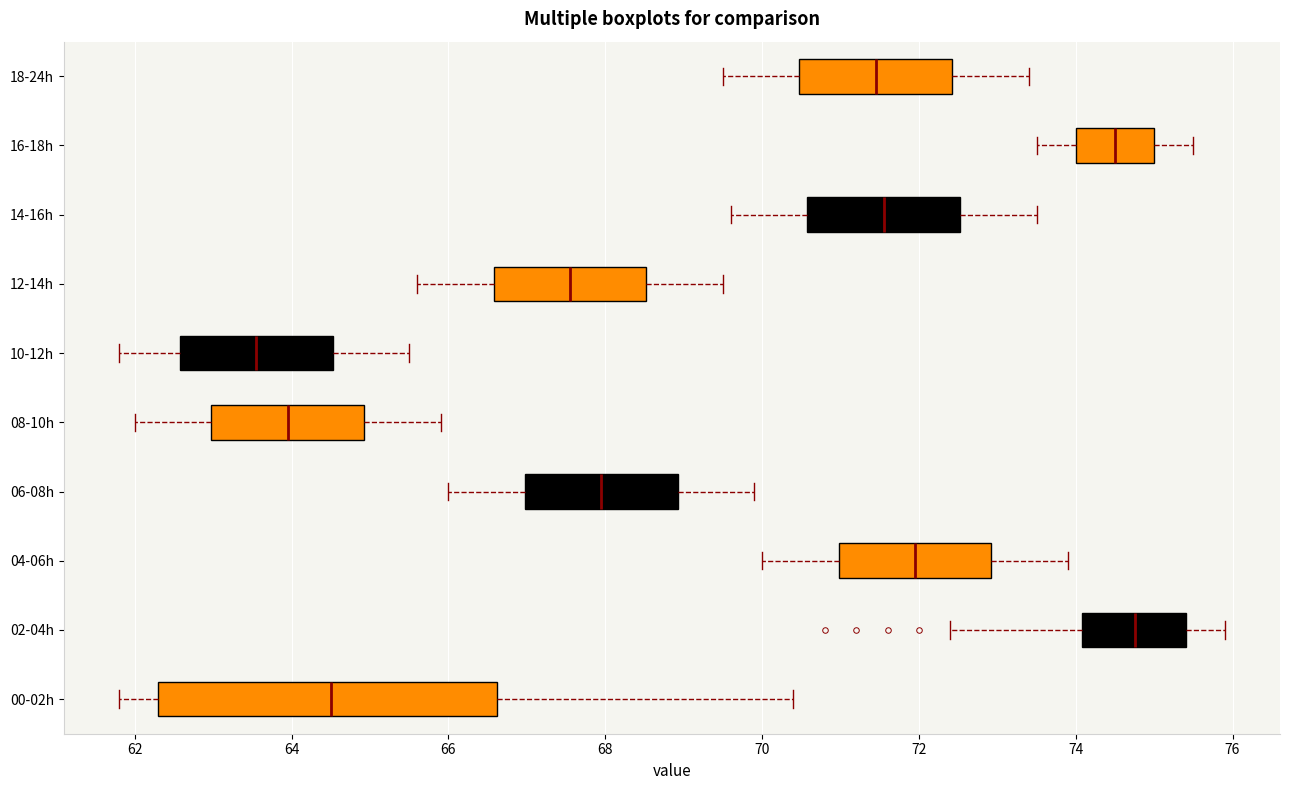

Reading bottom to top, read every box against the x-axis: the position of its median line, the range the box covers, and the ends of its whiskers. The values are not printed on the chart, so give them approximately, as read against the axis.

00-02h: median 64.6, box 62.4 to 66.6, whiskers 61.8 to 70.4
02-04h: median 74.8, box 74.0 to 75.4, whiskers 72.4 to 76.0
04-06h: median 72.0, box 71.0 to 73.0, whiskers 70.0 to 74.0
06-08h: median 68.0, box 67.0 to 69.0, whiskers 66.0 to 70.0
08-10h: median 64.0, box 63.0 to 65.0, whiskers 62.0 to 66.0
10-12h: median 63.6, box 62.6 to 64.6, whiskers 61.8 to 65.6
12-14h: median 67.6, box 66.6 to 68.6, whiskers 65.6 to 69.6
14-16h: median 71.6, box 70.6 to 72.6, whiskers 69.6 to 73.6
16-18h: median 74.6, box 74.0 to 75.0, whiskers 73.6 to 75.6
18-24h: median 71.4, box 70.4 to 72.4, whiskers 69.6 to 73.4